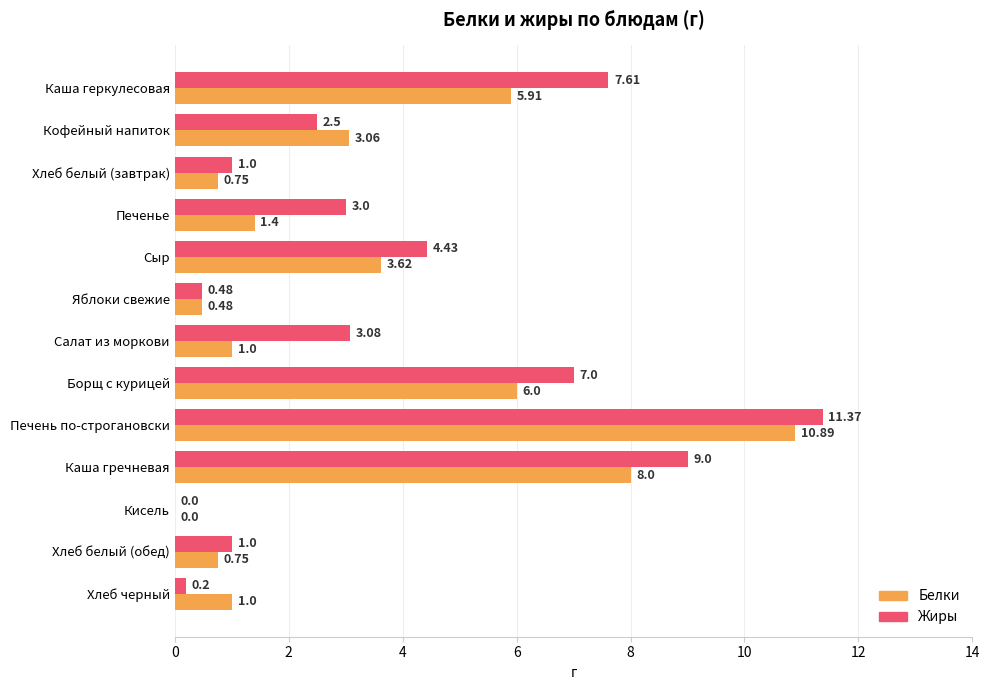

Is the value of Жиры at Хлеб черный greater than the value of Белки at Каша геркулесовая?

No